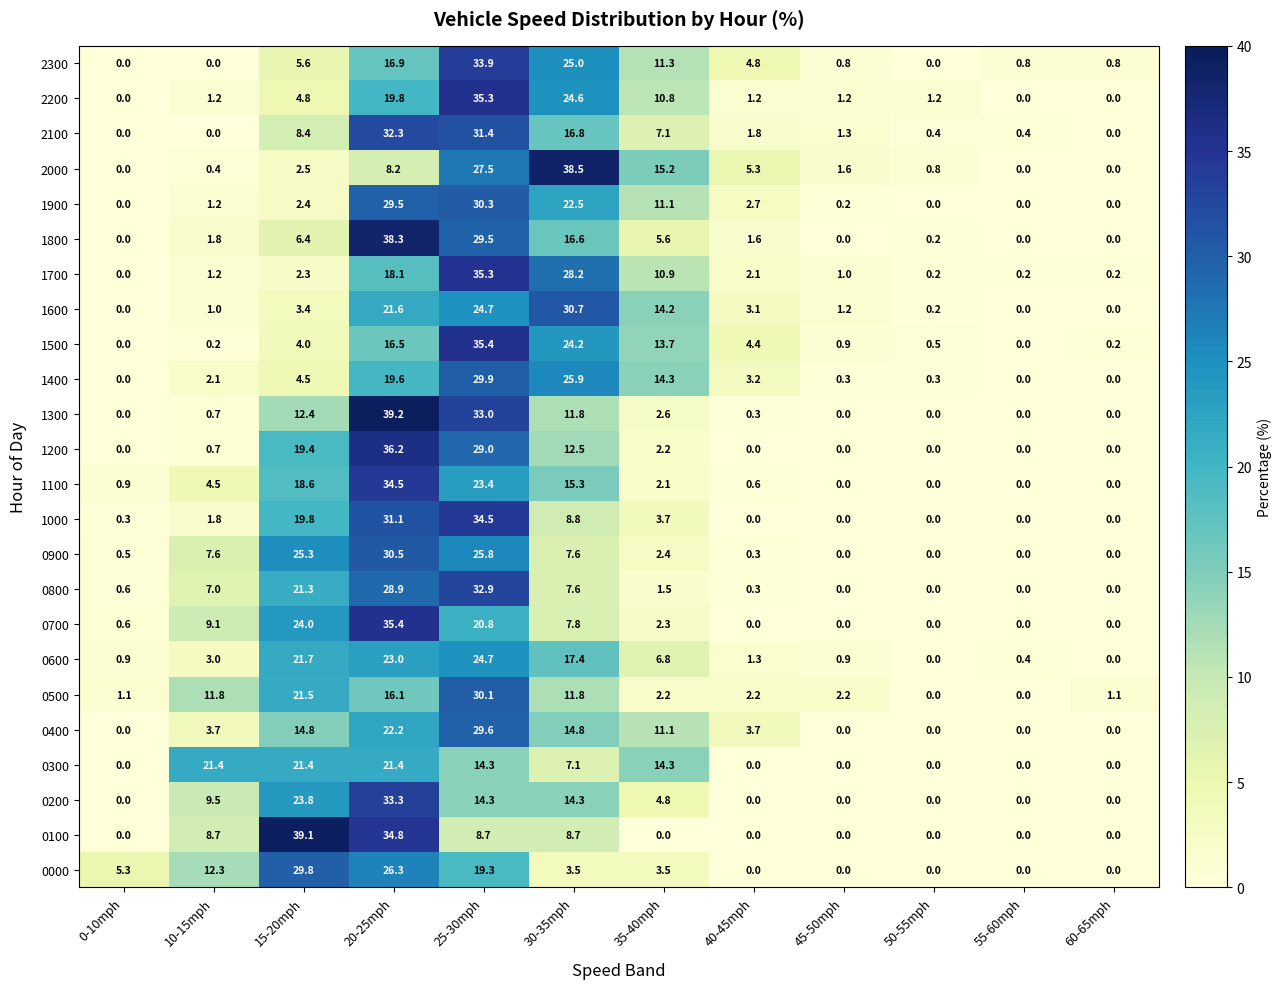

At how many categories does at least one series exceed 21?

5